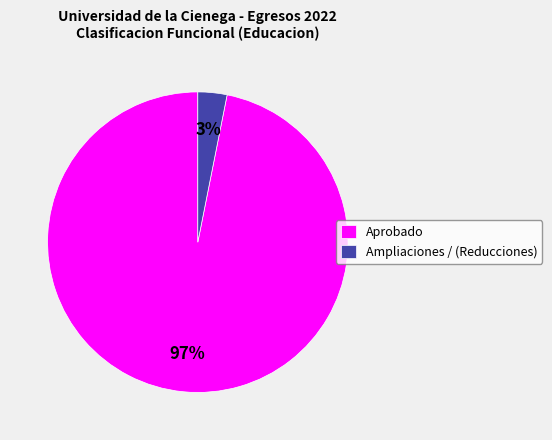

To the nearest percent, what is the difference between the largest and smallest slice percentages?

94%